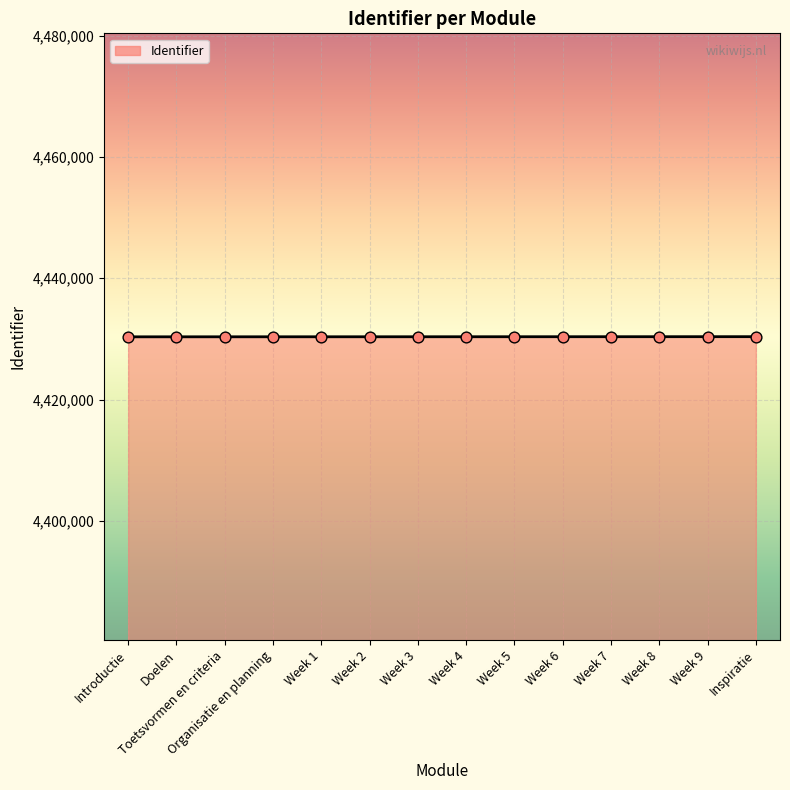

What is the change in value from Week 4 to Inspiratie?

+12